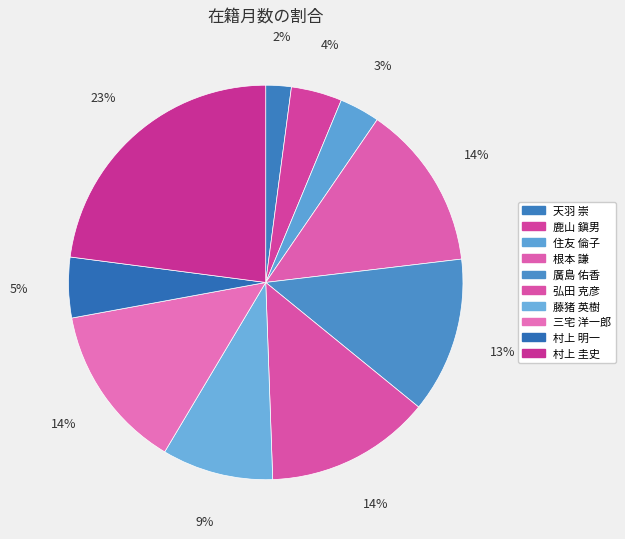

To the nearest percent, what percentage of the pie is 住友 倫子?

3%